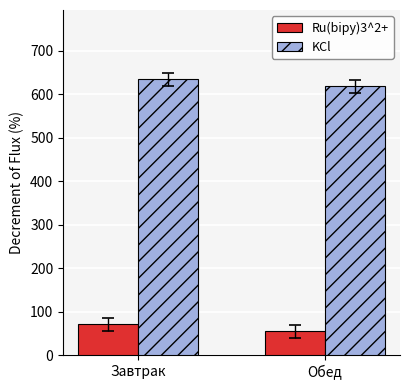

Rank the series by their average value, from lowest to highest.

Ru(bipy)3^2+, KCl